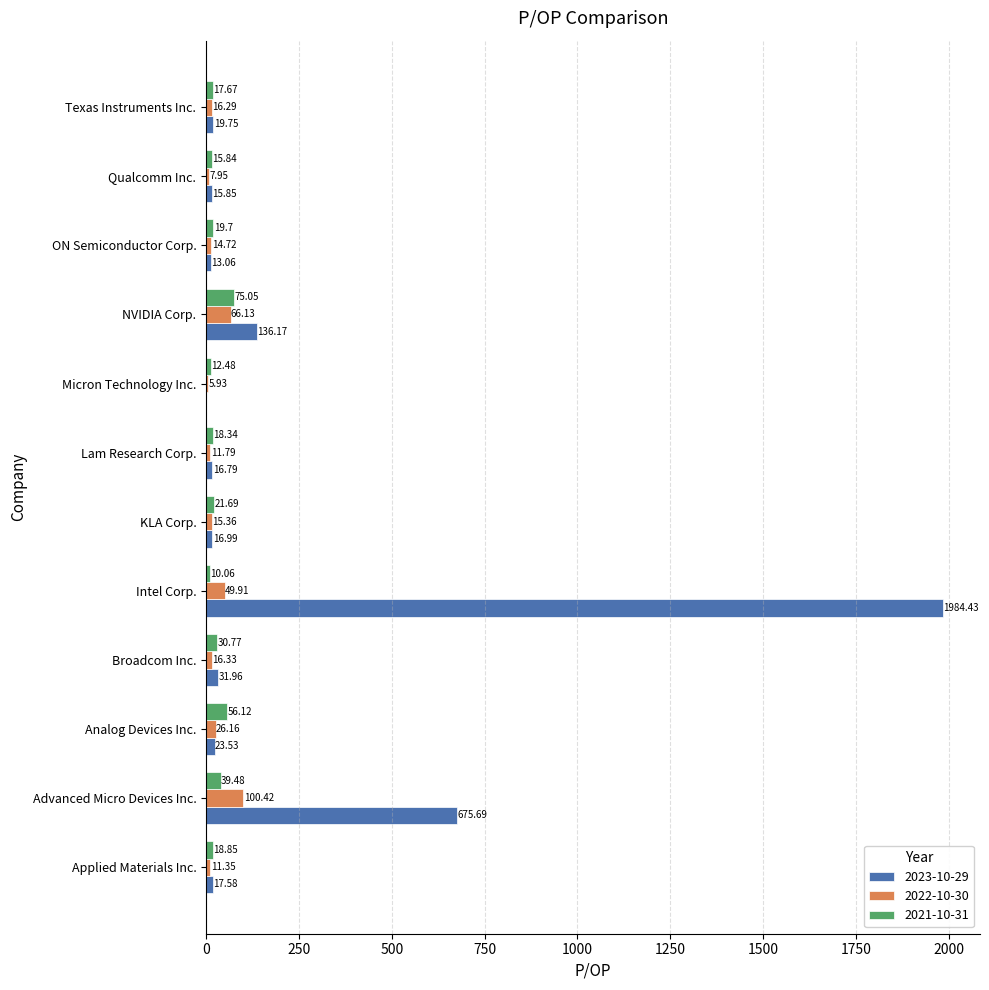

Where is 2023-10-29 nearest to the value 992?

Advanced Micro Devices Inc.